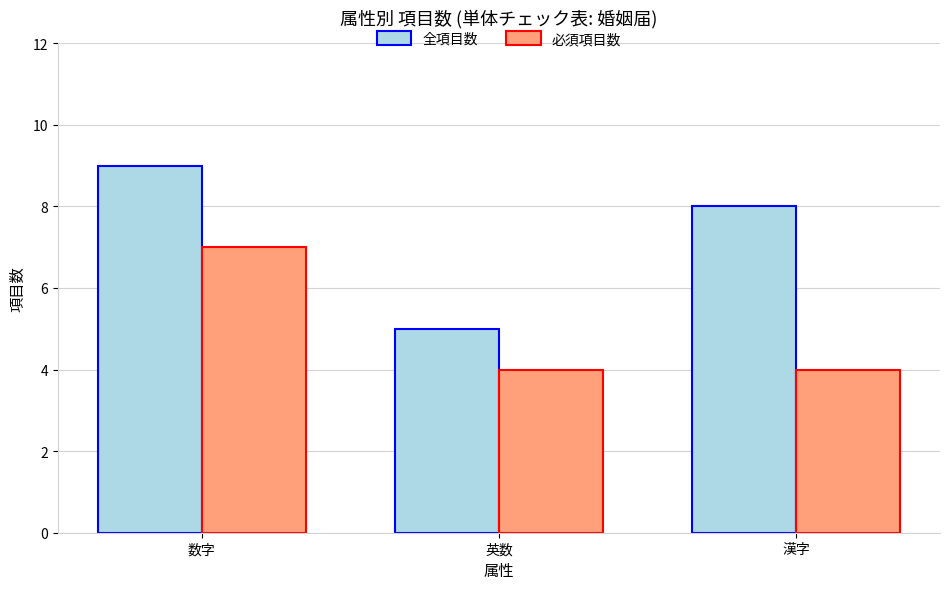

Is it true that 必須項目数 equals 4 at 漢字?

True